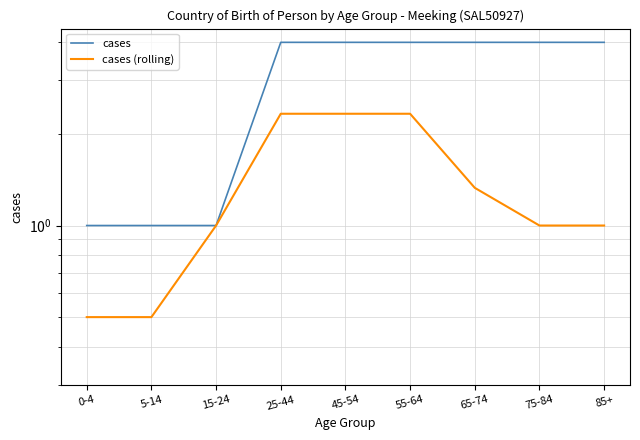

Rank the categories by cases value from lowest to highest.

0-4, 5-14, 15-24, 25-44, 45-54, 55-64, 65-74, 75-84, 85+